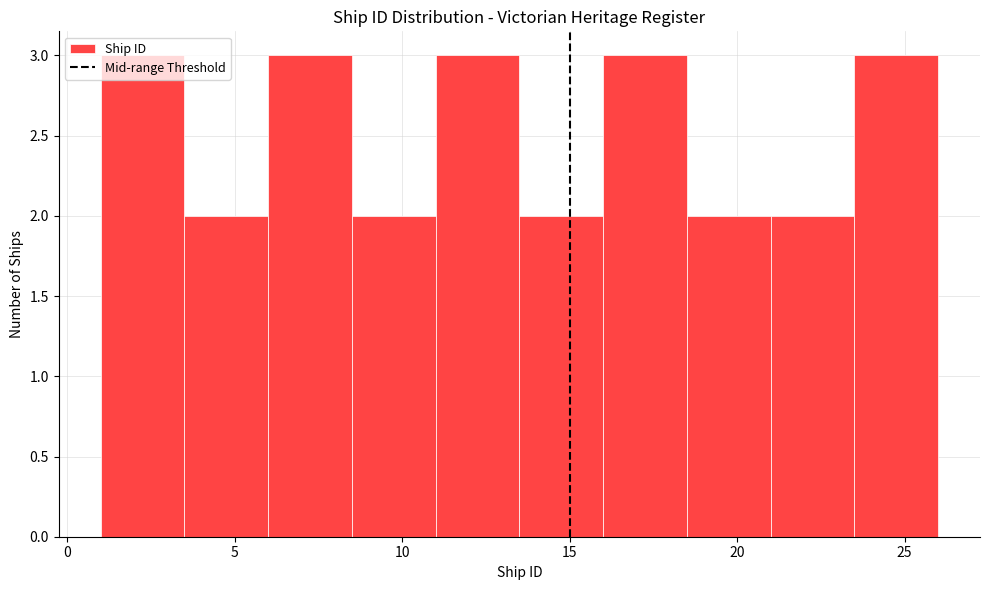

Reading left to right, transcribe this chart: for each bar, give the range it covers on the x-axis and its height. The values are not printed on the chart, so give them approximately, as read against the axis.

1.0 to 3.5: 3
3.5 to 6.0: 2
6.0 to 8.5: 3
8.5 to 11.0: 2
11.0 to 13.5: 3
13.5 to 16.0: 2
16.0 to 18.5: 3
18.5 to 21.0: 2
21.0 to 23.5: 2
23.5 to 26.0: 3